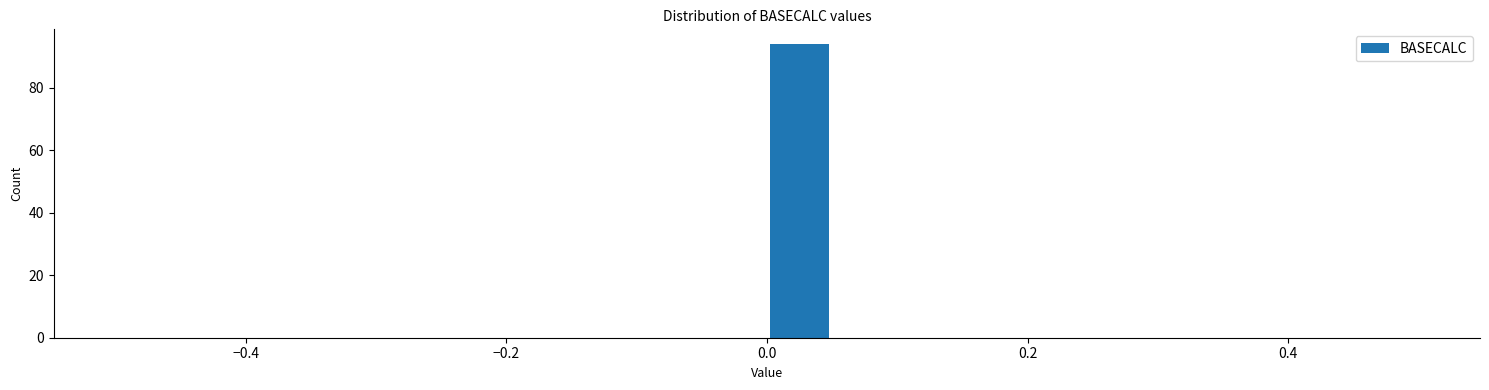

Read against the x-axis, roughly where is the centre of the tallest bar?

0.02